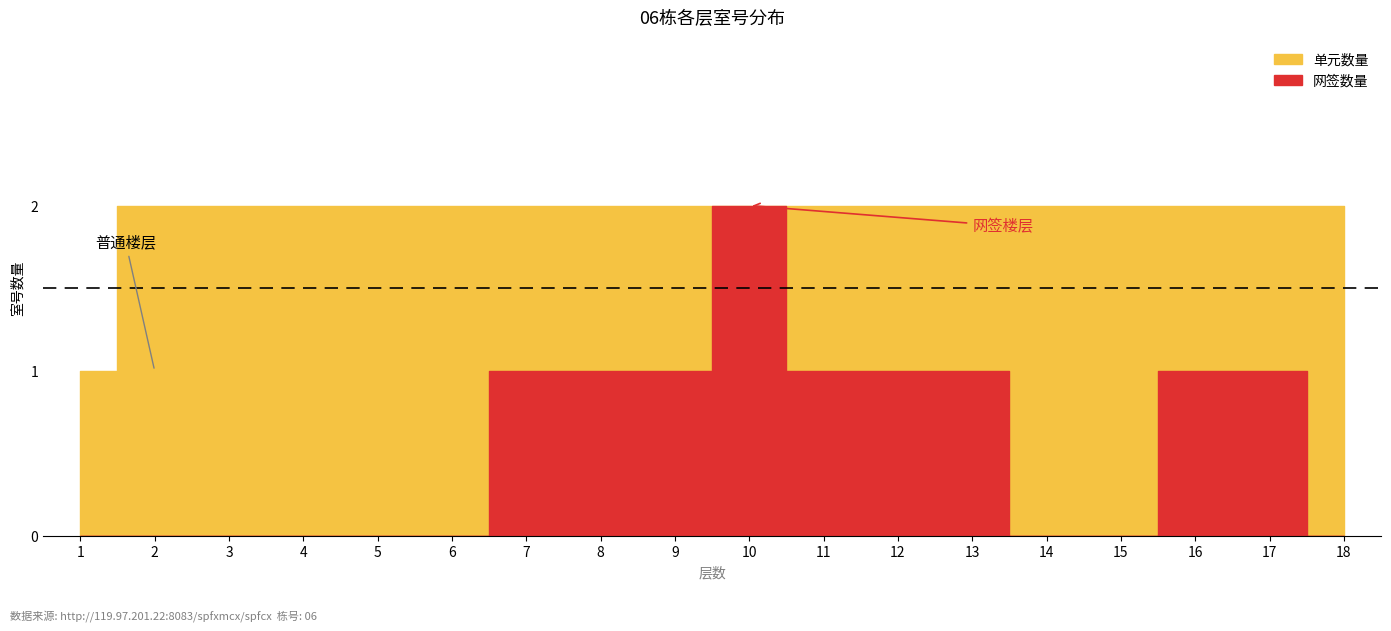

What is the difference between the maximum and minimum values?

1